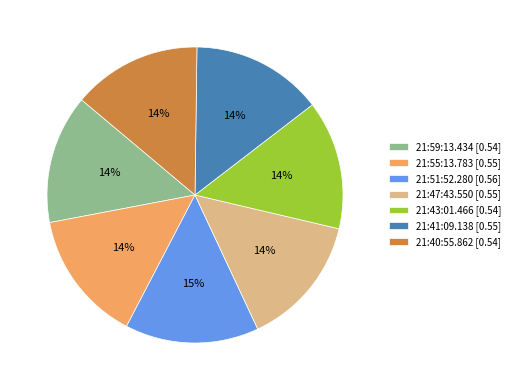

Does any single category account for the majority?

No